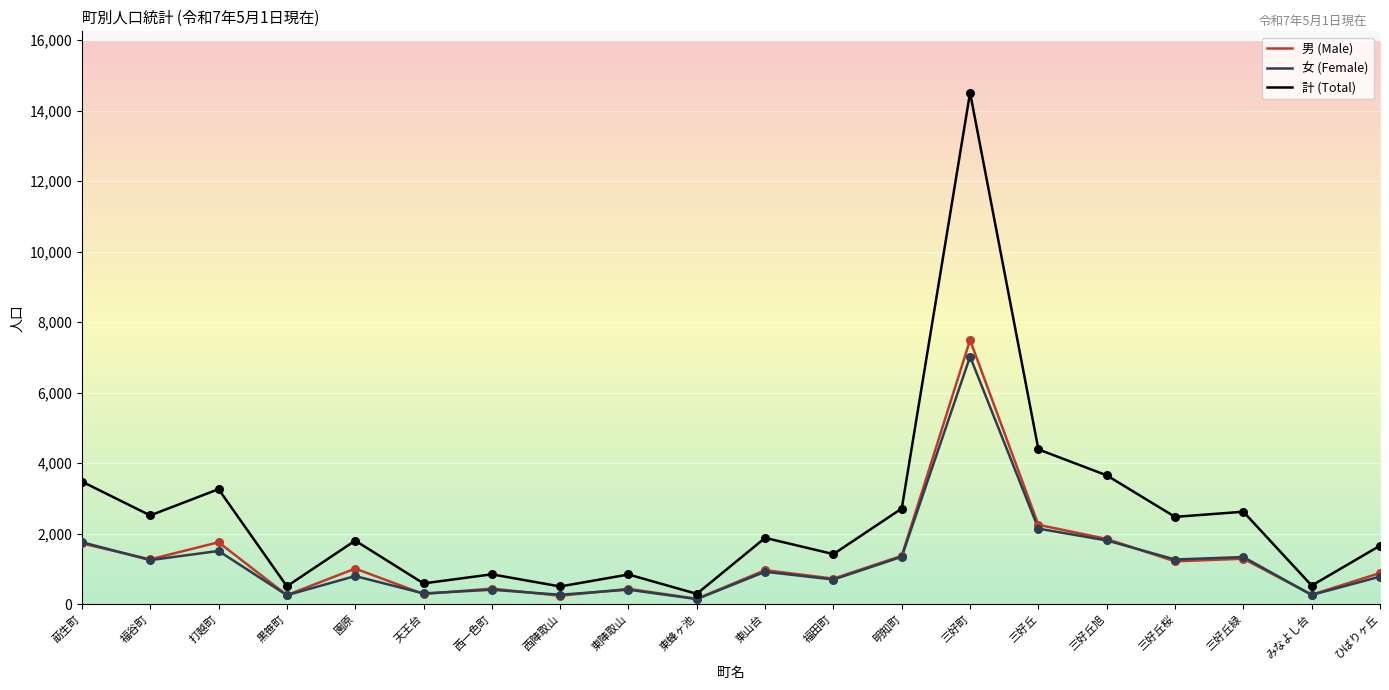

Which series has the largest total across all categories?

計 (Total)